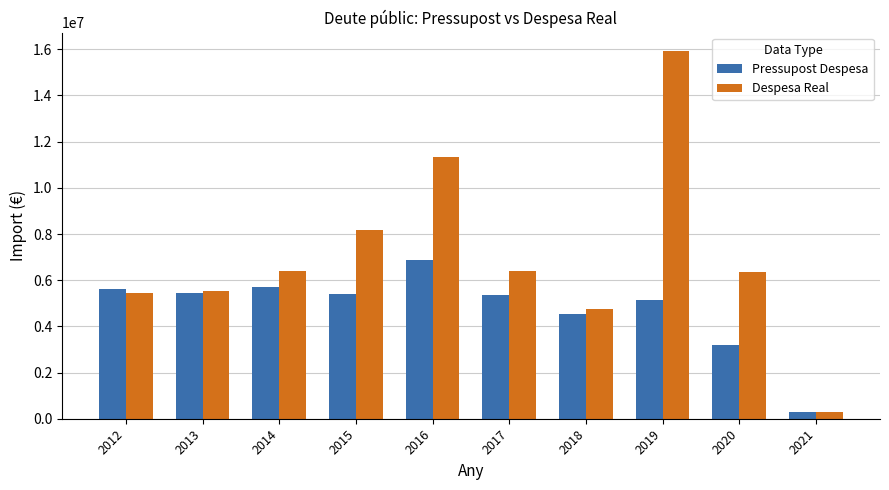

How many bars are there in total?

20